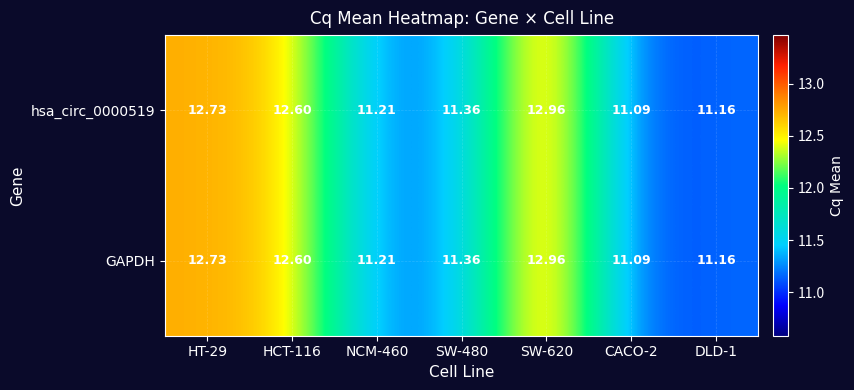

Reading right to left, extract all data points from this chart.

hsa_circ_0000519: DLD-1=11.2	CACO-2=11.1	SW-620=13.0	SW-480=11.4	NCM-460=11.2	HCT-116=12.6	HT-29=12.7
GAPDH: DLD-1=11.2	CACO-2=11.1	SW-620=13.0	SW-480=11.4	NCM-460=11.2	HCT-116=12.6	HT-29=12.7